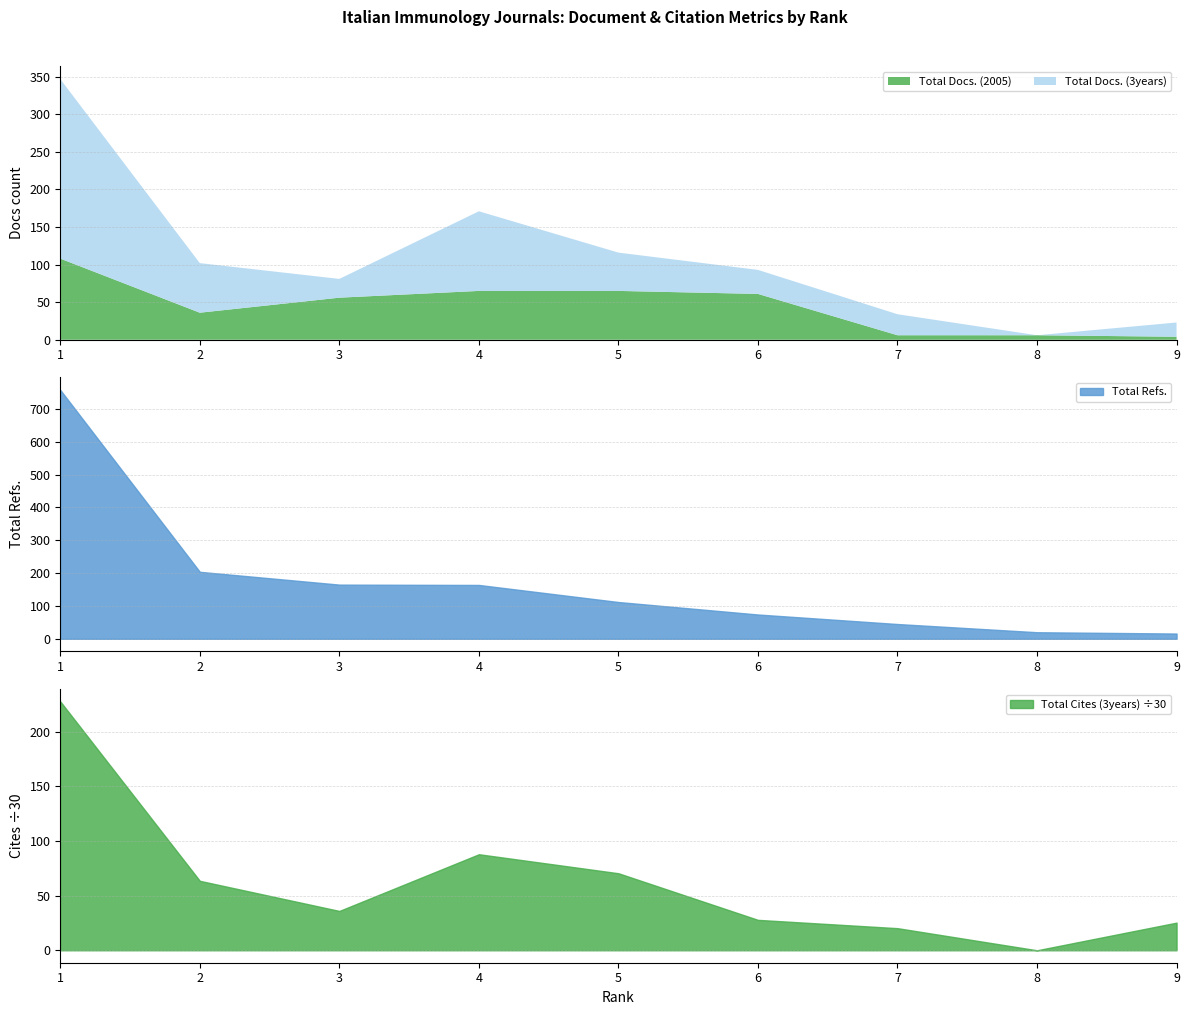

Between 1 and 3, which is larger?

1